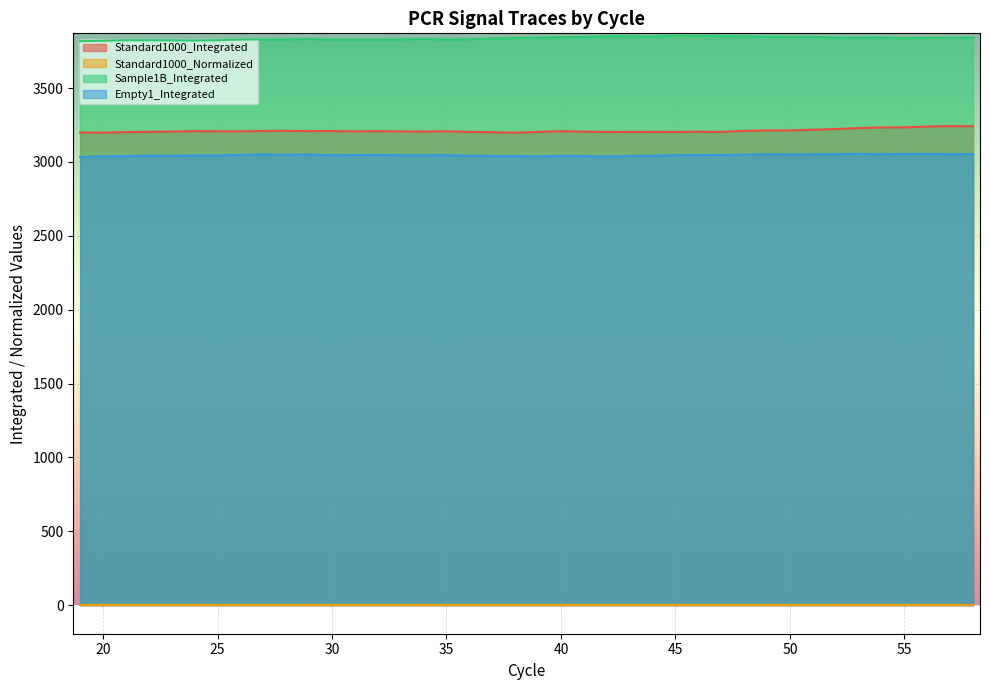

Which has a higher value, 54 or 35?

54